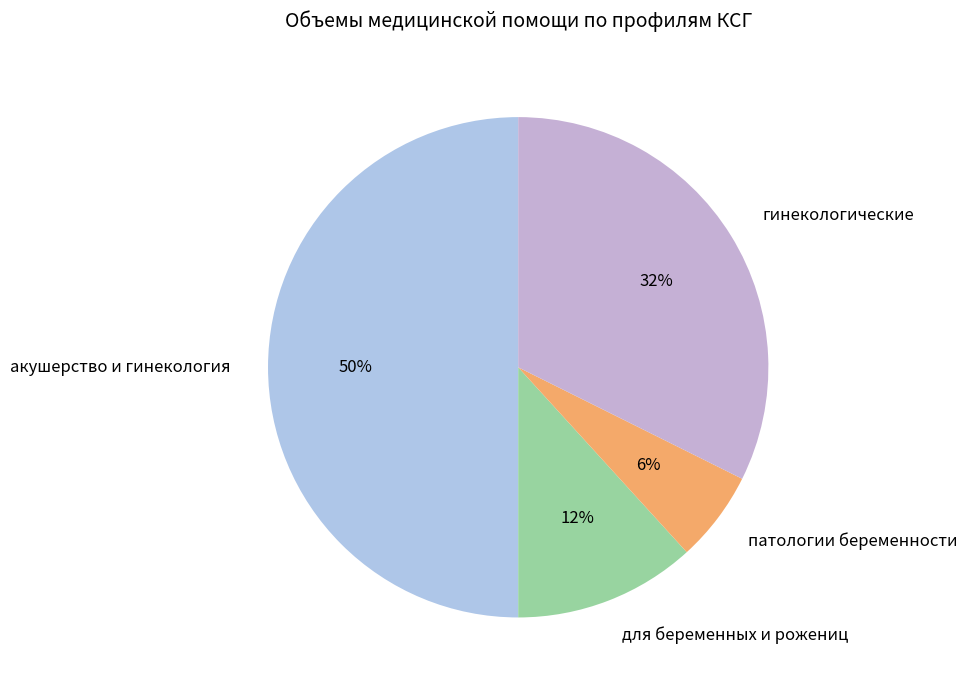

Rank the categories by value from highest to lowest.

акушерство и гинекология, гинекологические, для беременных и рожениц, патологии беременности